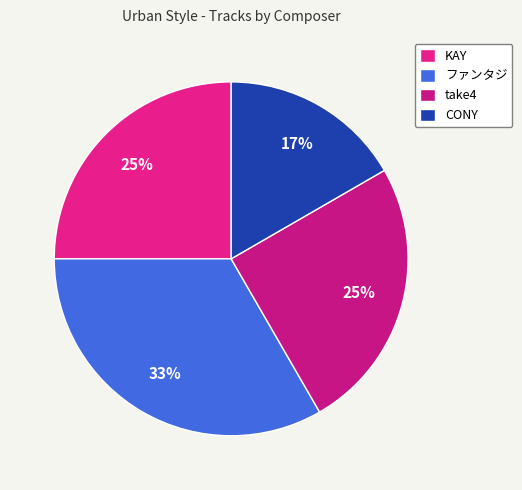

Is it true that take4 is 25% of the pie?

True